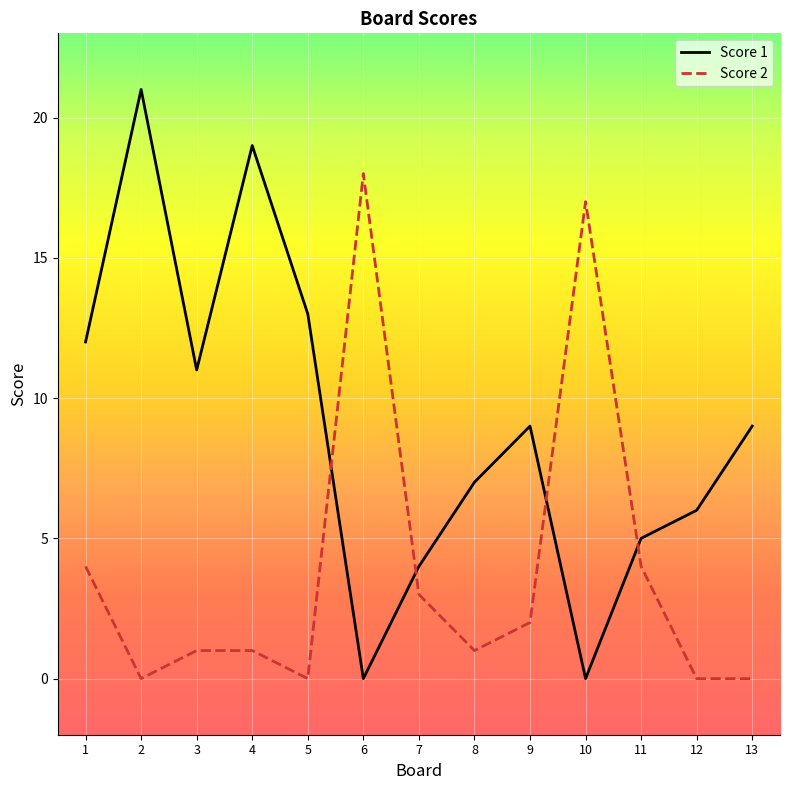

Rank the series at 2 from highest to lowest value.

Score 1, Score 2